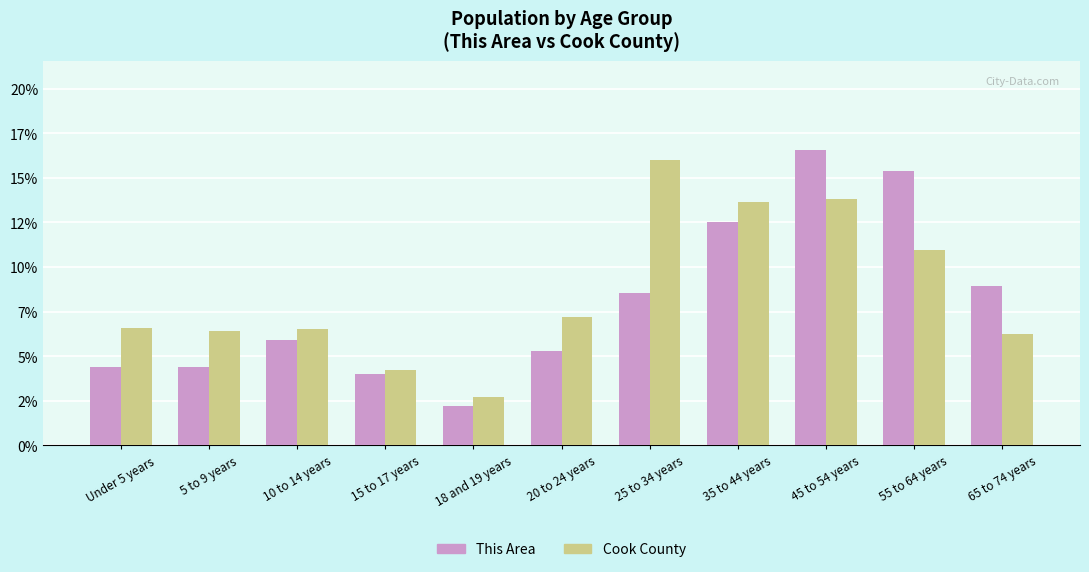

What is the total value across all series at 15 to 17 years?

8.2